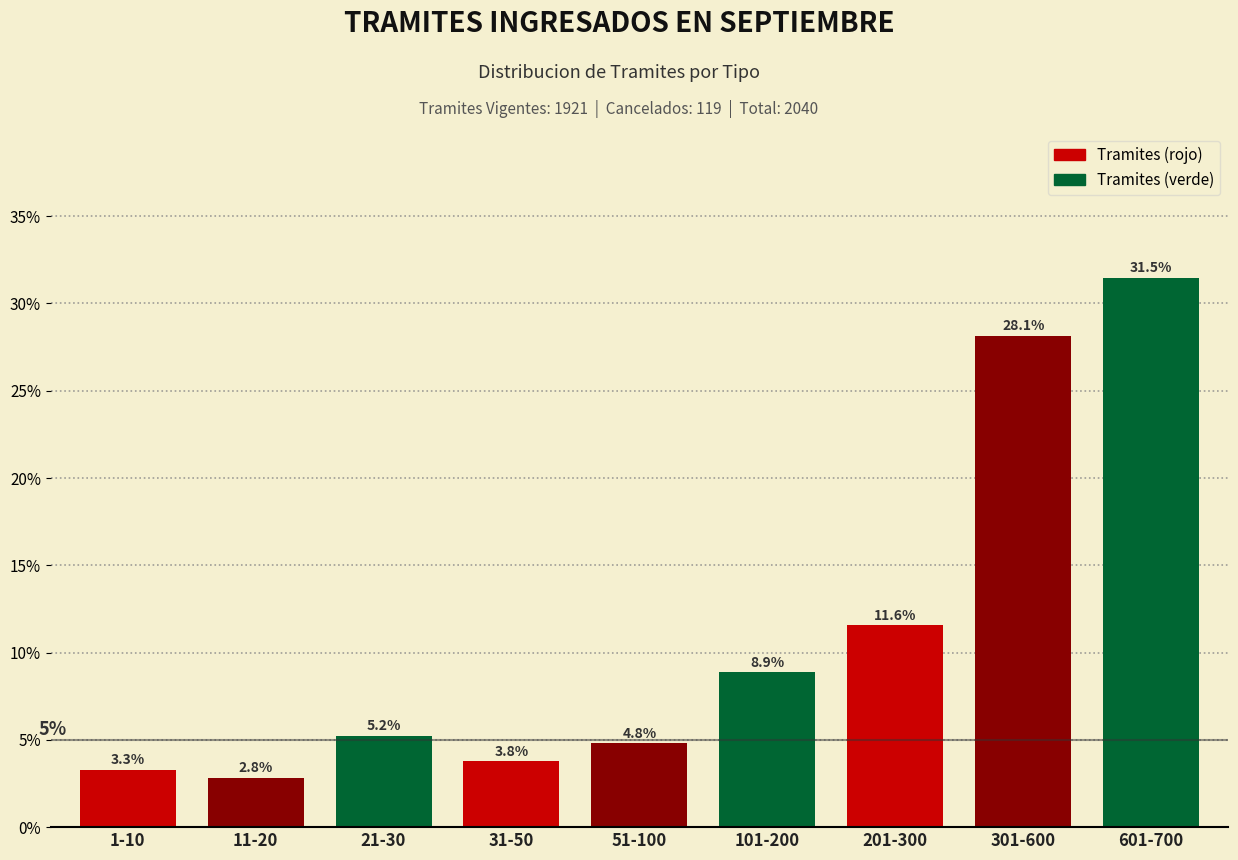

Reading right to left, extract all data points from this chart.

31.5	28.1	11.6	8.9	4.8	3.8	5.2	2.8	3.3